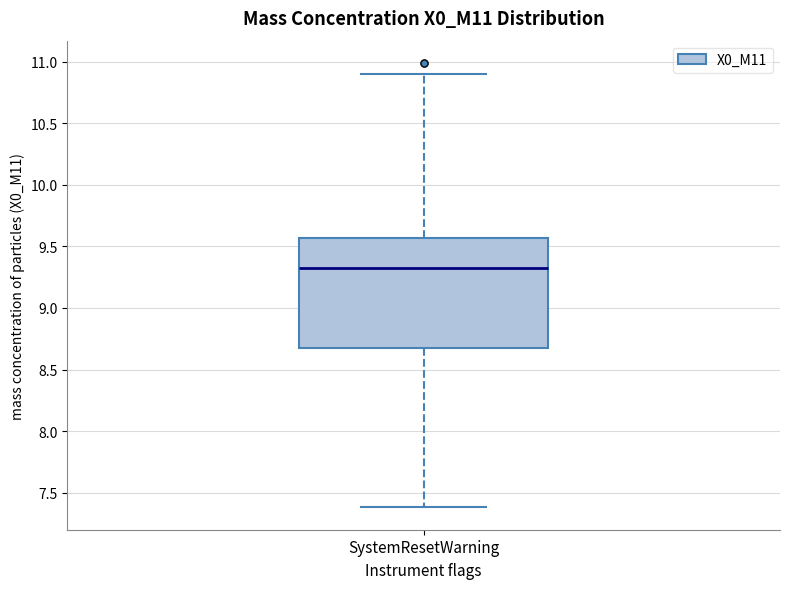

Where does the upper whisker of the box for SystemResetWarning end on the y-axis? The values are not printed on the chart, so give them approximately, as read against the axis.

10.90